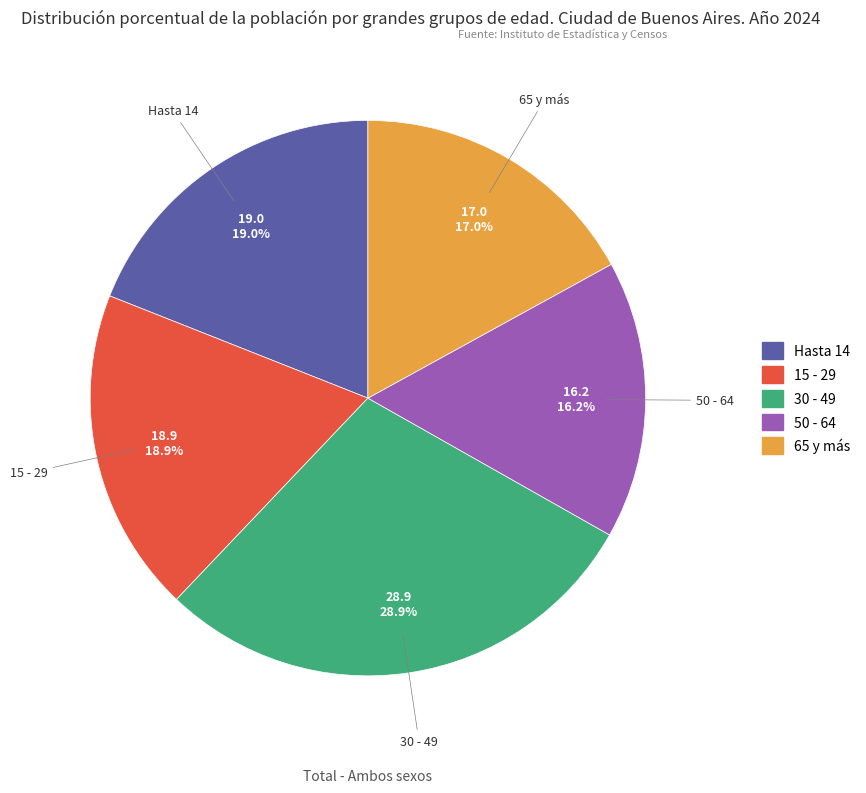

Combined, what portion of the pie is 30 - 49 and Hasta 14?

47.9%